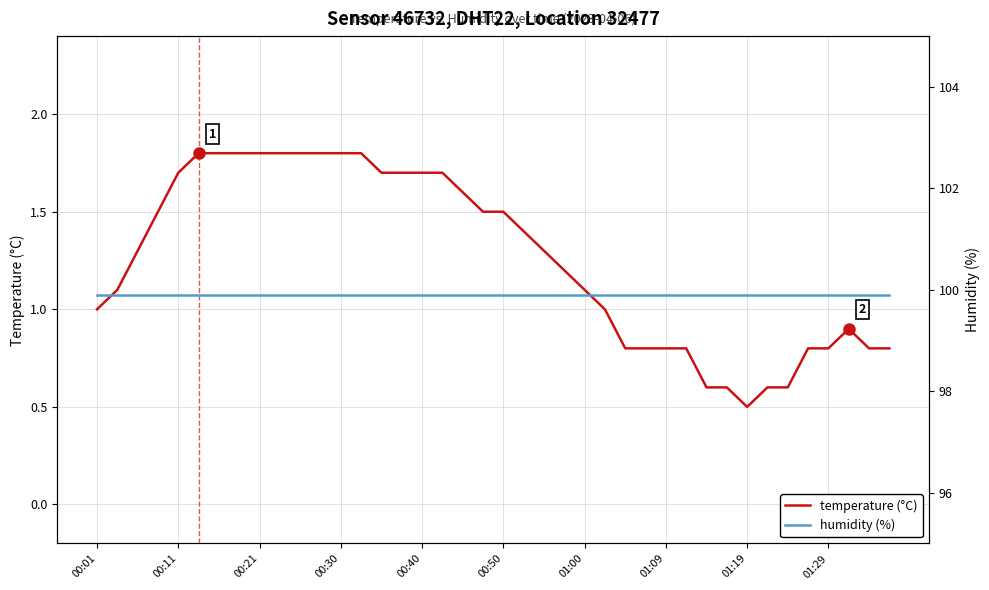

Which series has the widest spread of values?

temperature (°C)